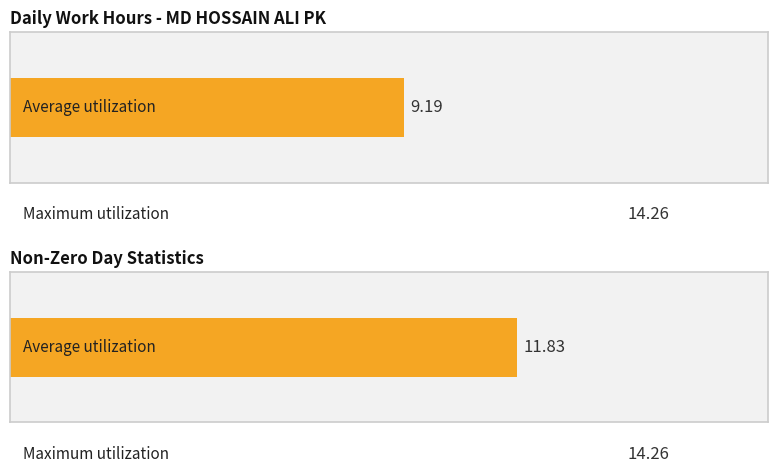

Does the chart contain any negative values?

No